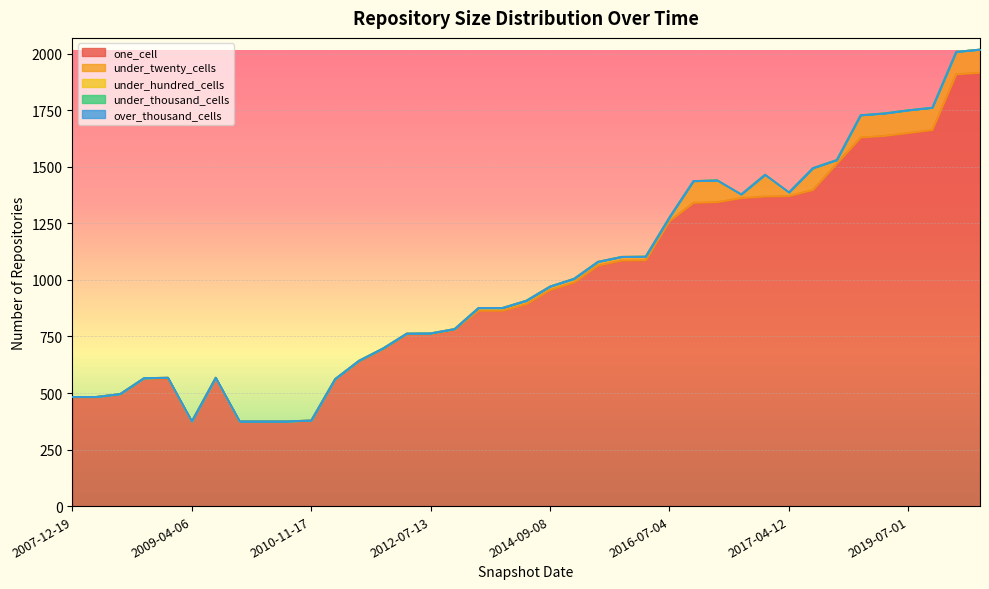

What is the difference between the under_twenty_cells values at 2008-12-17 and 2010-04-01?

3